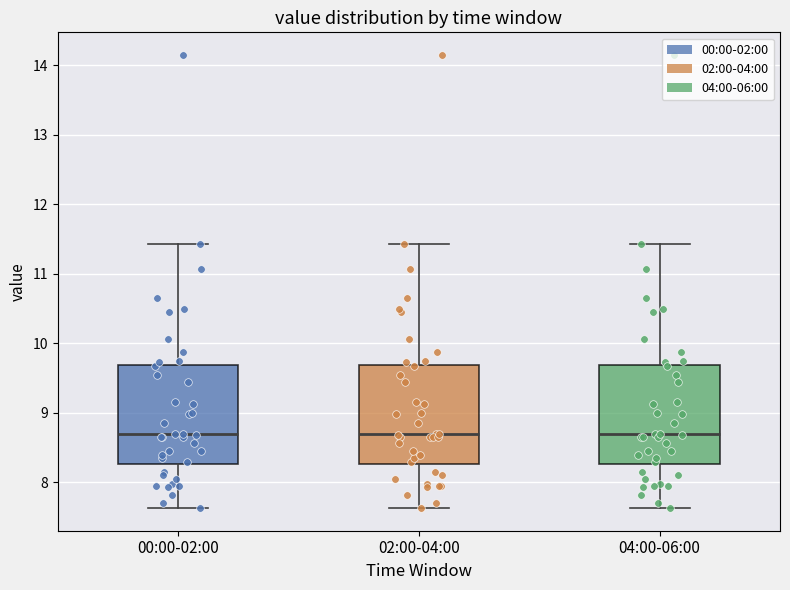

Reading left to right, transcribe this box plot: for each box, give where its median line is, the range the box spans, and where its two whiskers end, as read against the y-axis. The values are not printed on the chart, so give them approximately, as read against the axis.

00:00-02:00: median 8.7, box 8.3 to 9.7, whiskers 7.6 to 11.4
02:00-04:00: median 8.7, box 8.3 to 9.7, whiskers 7.6 to 11.4
04:00-06:00: median 8.7, box 8.3 to 9.7, whiskers 7.6 to 11.4